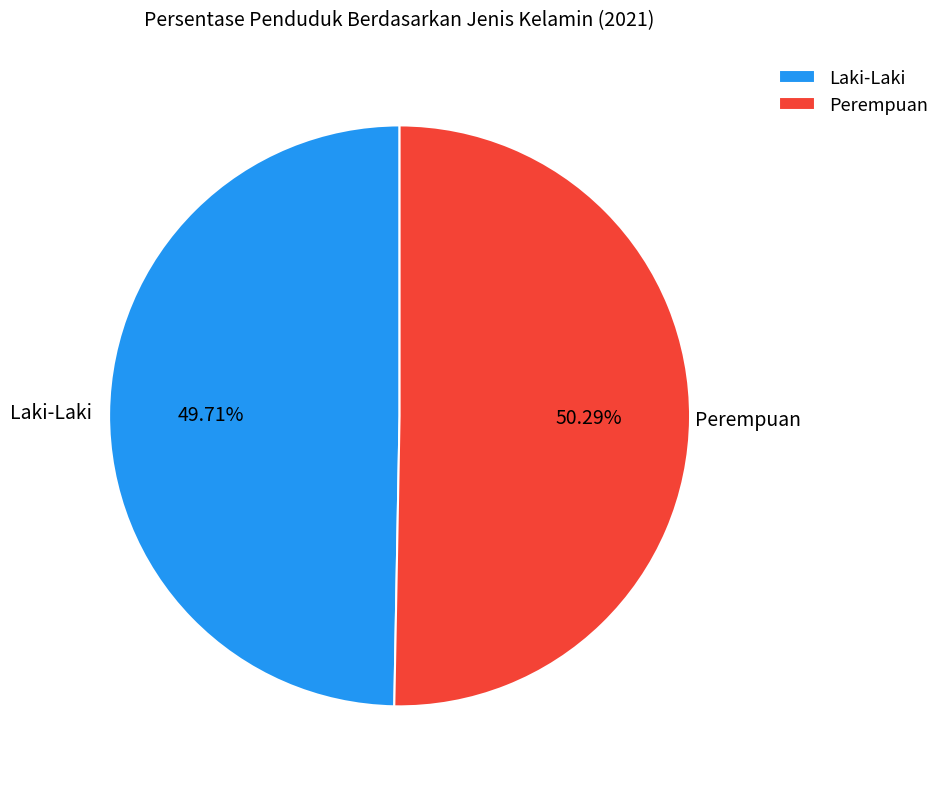

How many segments does this pie chart have?

2